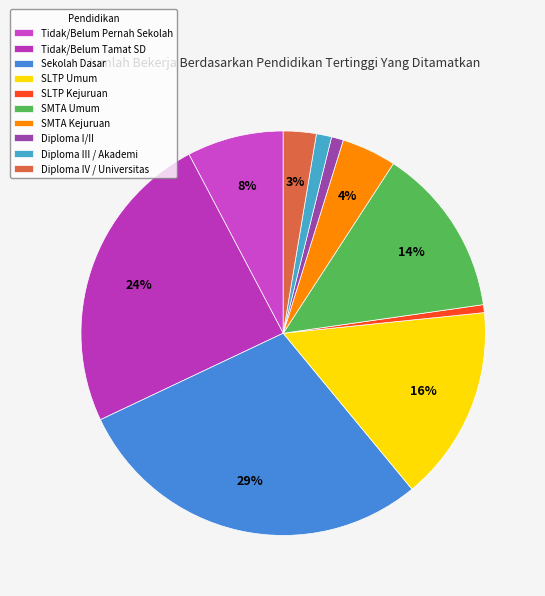

Which category has the biggest portion of the pie?

Sekolah Dasar